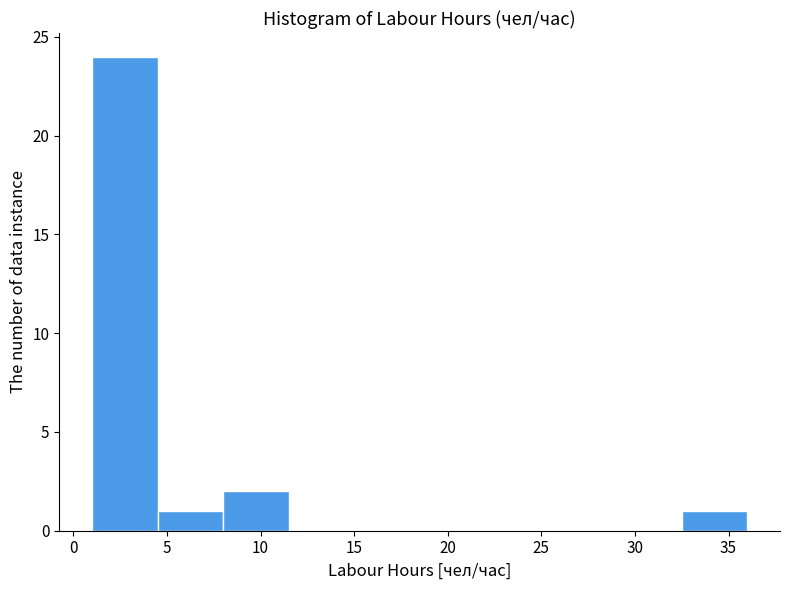

Reading left to right, list every bar in this chart as the range it spans on the x-axis followed by its height. The values are not printed on the chart, so give them approximately, as read against the axis.

1.0 to 4.5: 24
4.5 to 8.0: 1
8.0 to 11.5: 2
11.5 to 15.0: 0
15.0 to 18.5: 0
18.5 to 22.0: 0
22.0 to 25.5: 0
25.5 to 29.0: 0
29.0 to 32.5: 0
32.5 to 36.0: 1